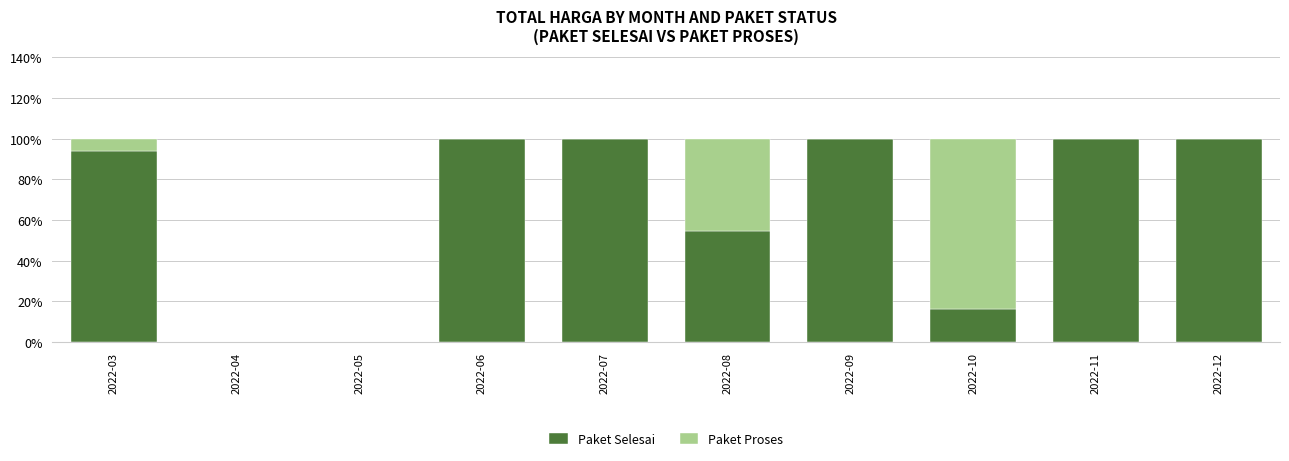

What is the sum of all Paket Selesai values?

665.1